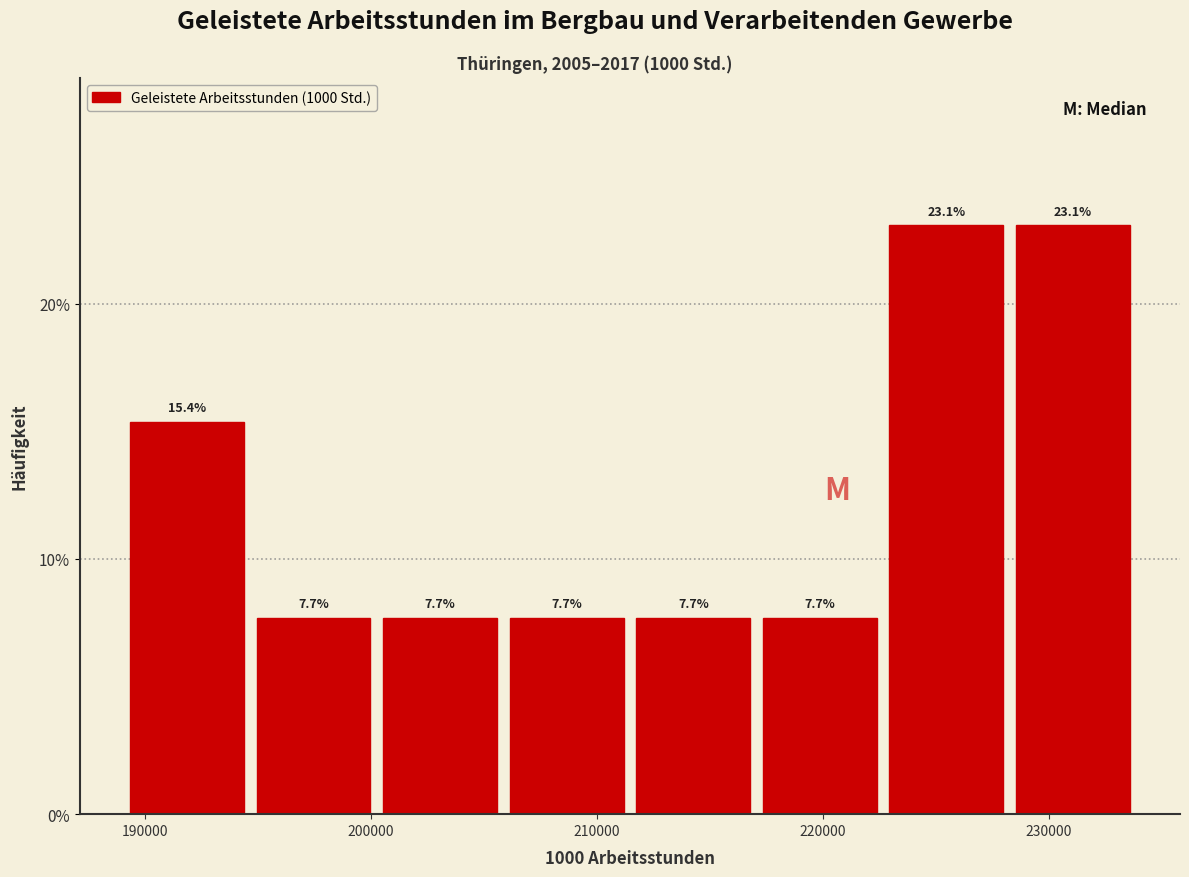

Reading left to right, list every bar in this chart as the range it spans on the x-axis followed by its height. The bar edges are not printed on the chart, so give them approximately, as read against the axis.

189000 to 195000: 15.4
195000 to 201000: 7.7
201000 to 206000: 7.7
206000 to 212000: 7.7
212000 to 217000: 7.7
217000 to 223000: 7.7
223000 to 229000: 23.1
229000 to 234000: 23.1